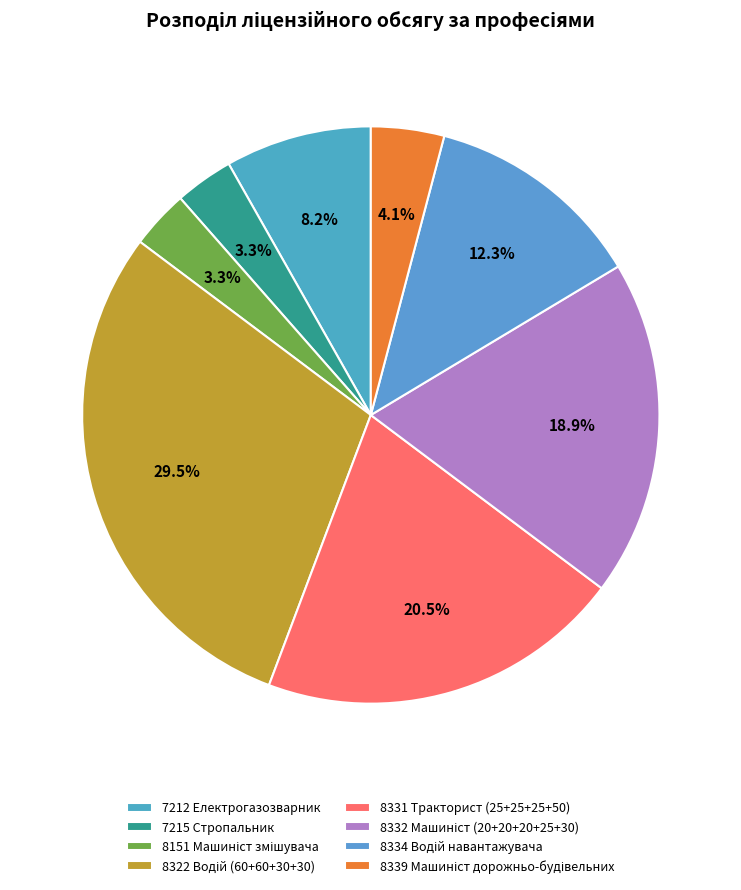

To the nearest percent, what portion does 8331 Тракторист (25+25+25+50) represent?

20%